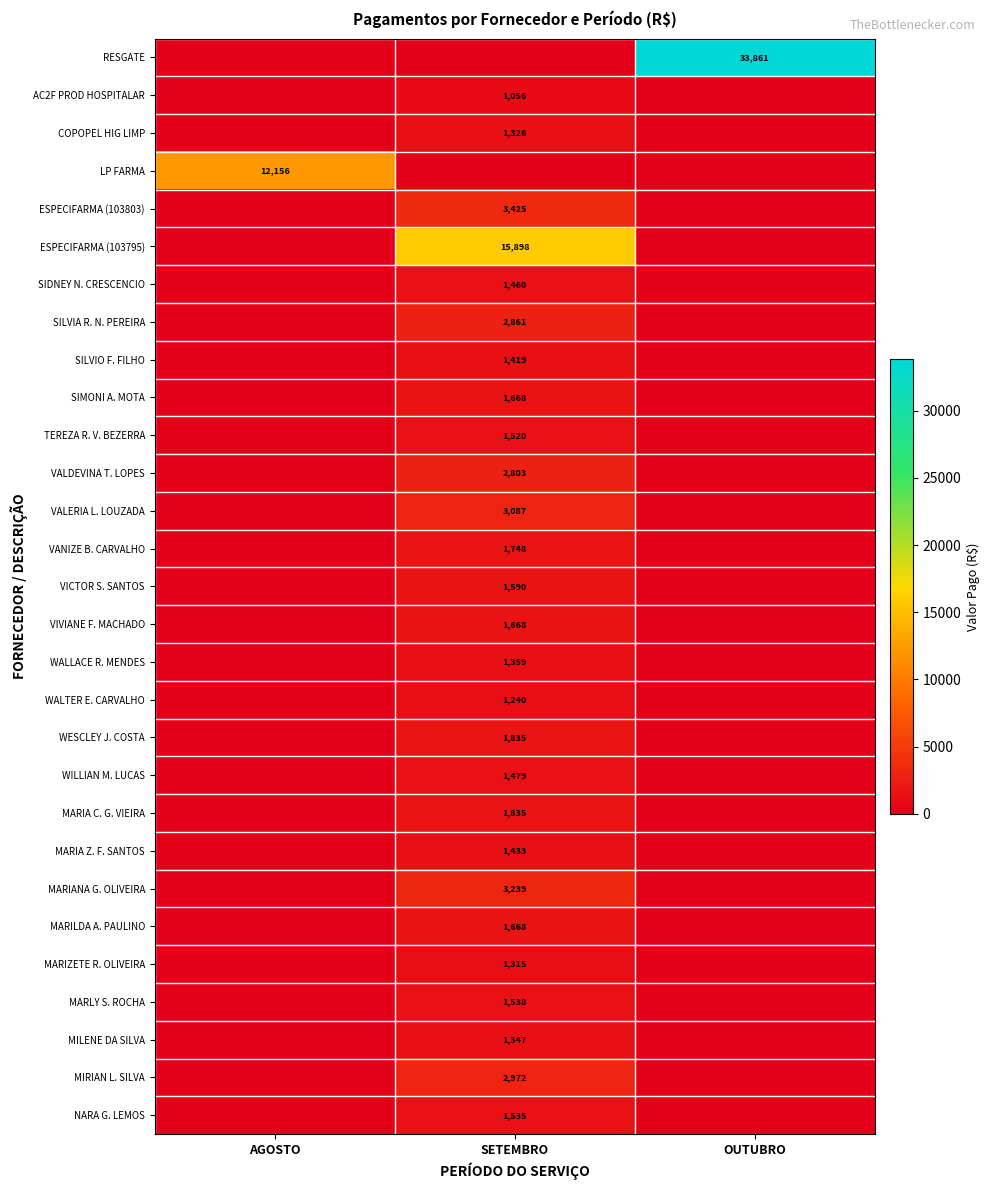

Is it true that WALLACE R. MENDES equals 1359 at SETEMBRO?

True